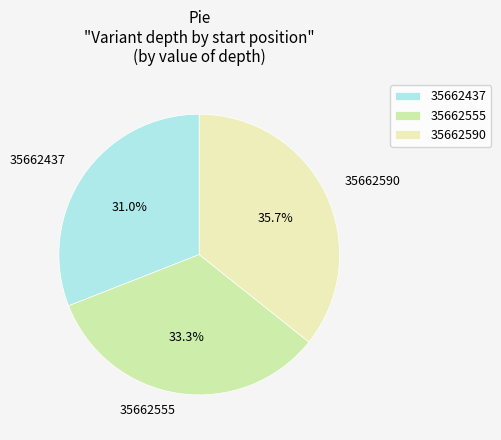

To the nearest percent, what is the combined percentage of 35662437 and 35662555?

64%